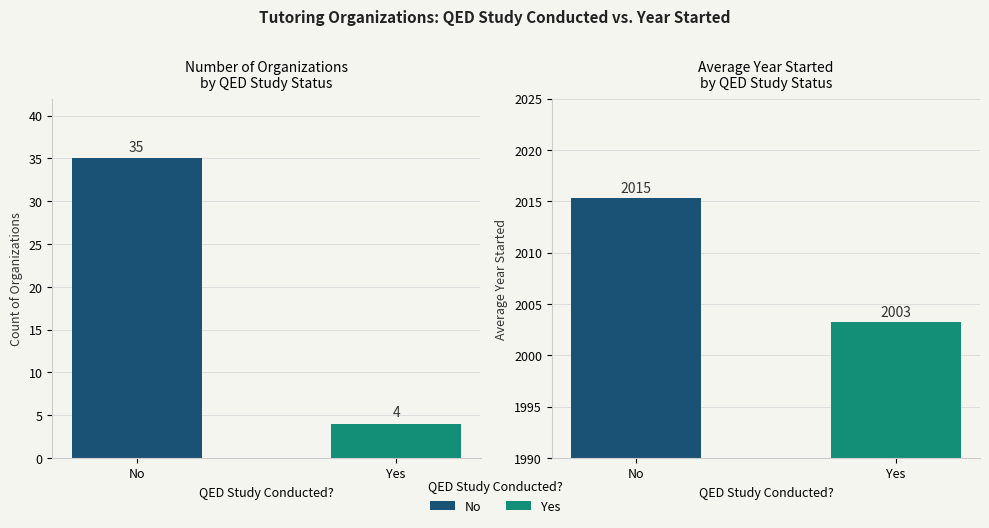

List the series in order of their peak value, lowest first.

Count, Avg Year Started